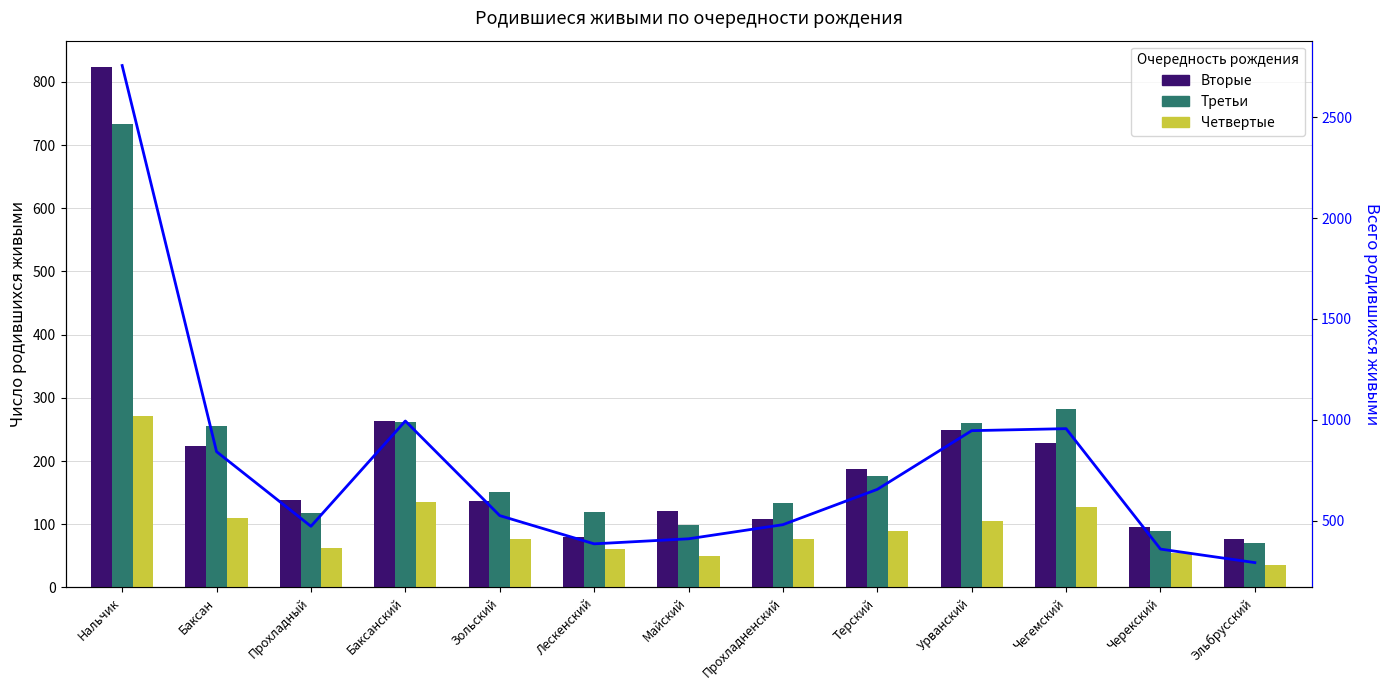

At which category is the sum across all series the highest?

Нальчик